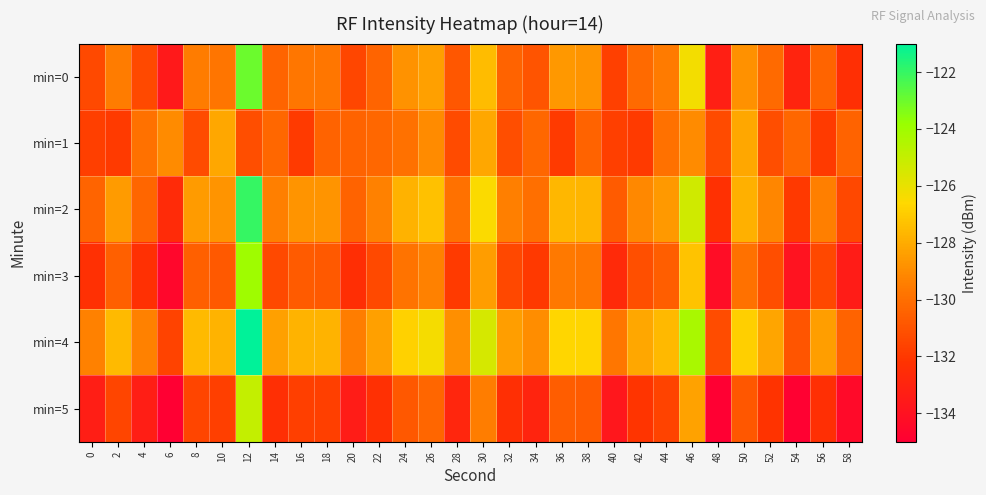

Count the number of data series in this chart.

6